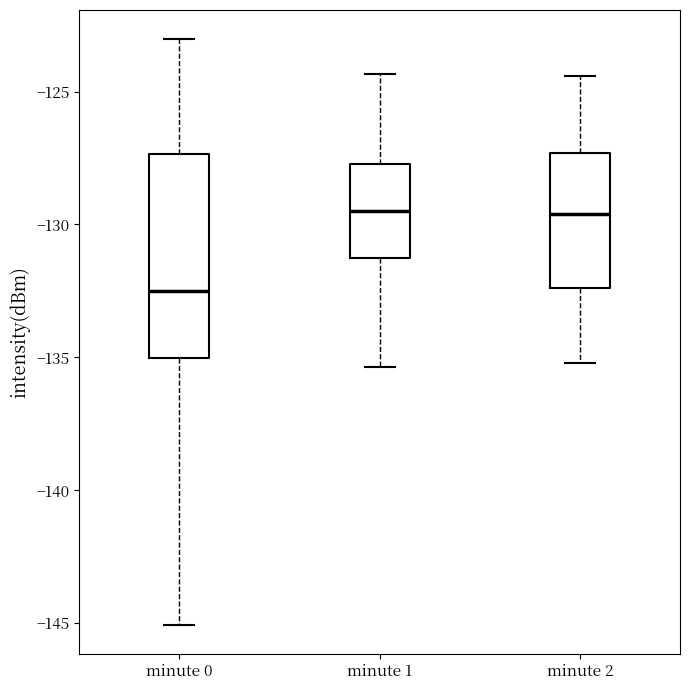

Reading left to right, read every box against the y-axis: the position of its median line, the range the box covers, and the ends of its whiskers. The values are not printed on the chart, so give them approximately, as read against the axis.

minute 0: median -132.5, box -135.0 to -127.5, whiskers -145.0 to -123.0
minute 1: median -129.5, box -131.0 to -127.5, whiskers -135.5 to -124.5
minute 2: median -129.5, box -132.5 to -127.5, whiskers -135.0 to -124.5